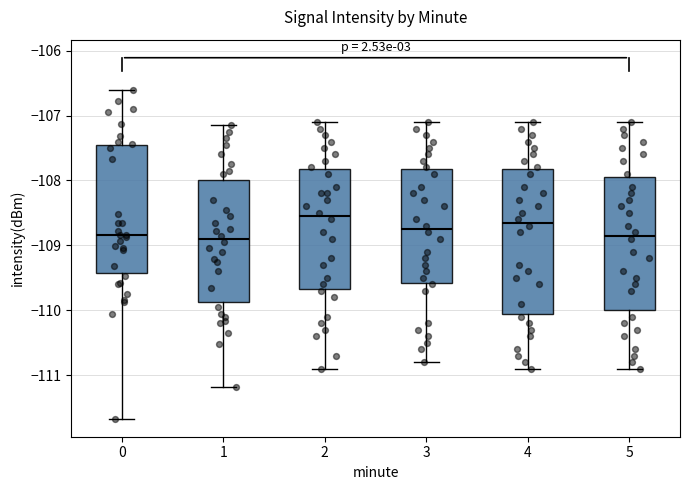

Where does the upper whisker of the box at x = 0 end on the y-axis? The values are not printed on the chart, so give them approximately, as read against the axis.

-106.6